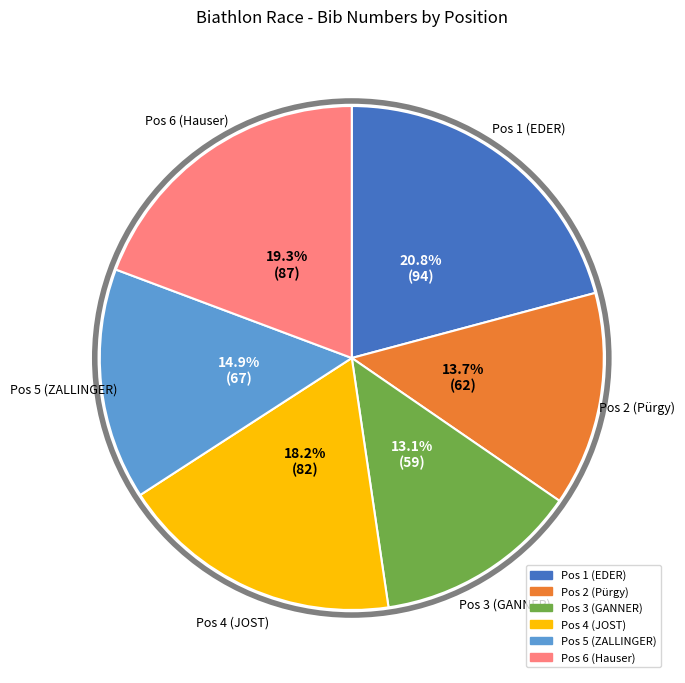

Is it true that Pos 5 (ZALLINGER) is 15% of the pie?

True